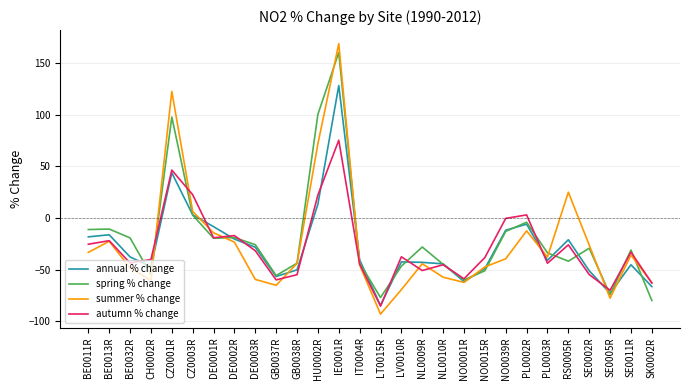

Where is summer % change nearest to the value 37?

RS0005R